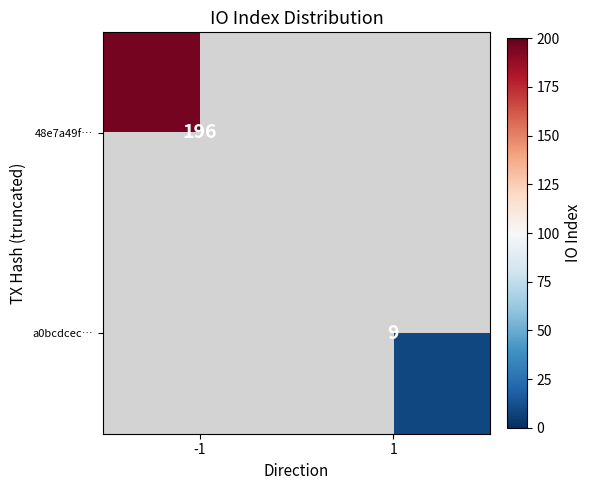

True or false: 48e7a49f… has a value of 123 at -1.

False